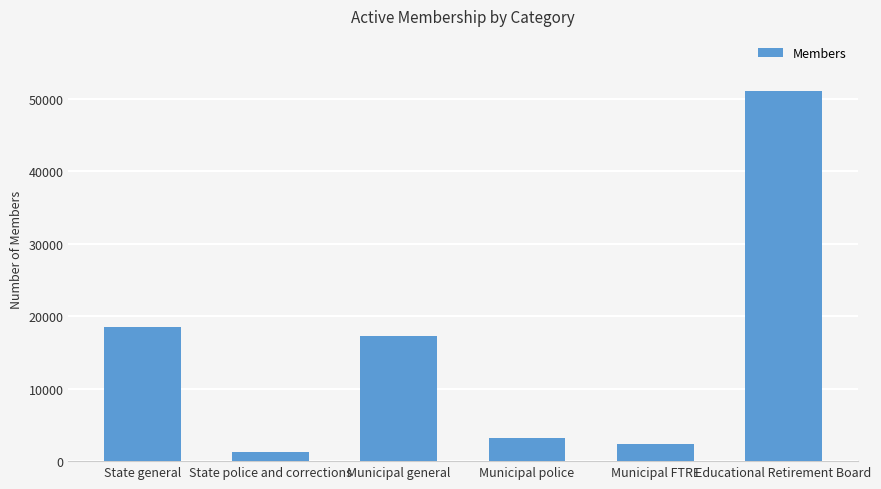

Reading left to right, transcribe all the data shown in this chart.

State general=18462	State police and corrections=1260	Municipal general=17283	Municipal police=3169	Municipal FTRE=2419	Educational Retirement Board=51002